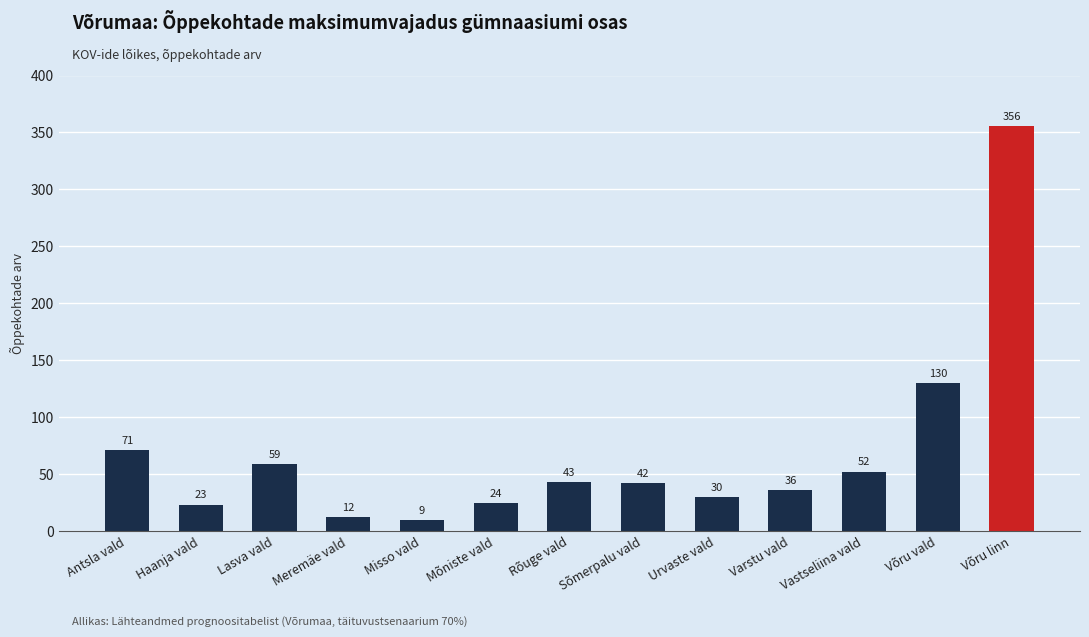

What is the sum of all values?

887